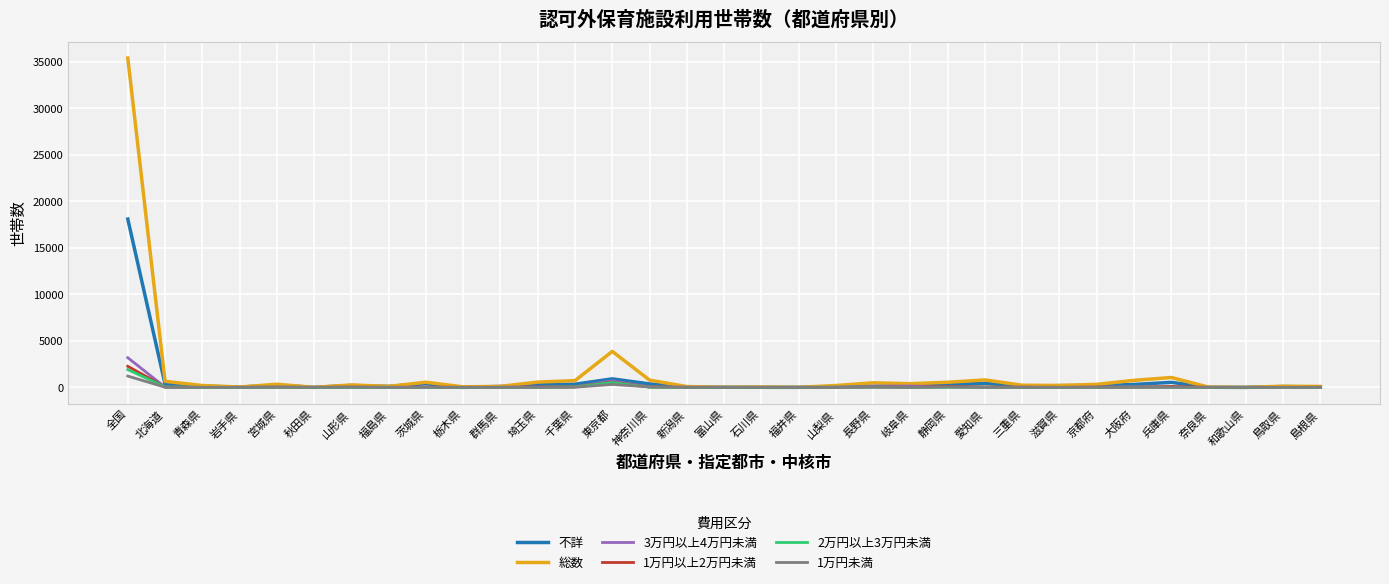

Does the chart have visible grid lines?

Yes